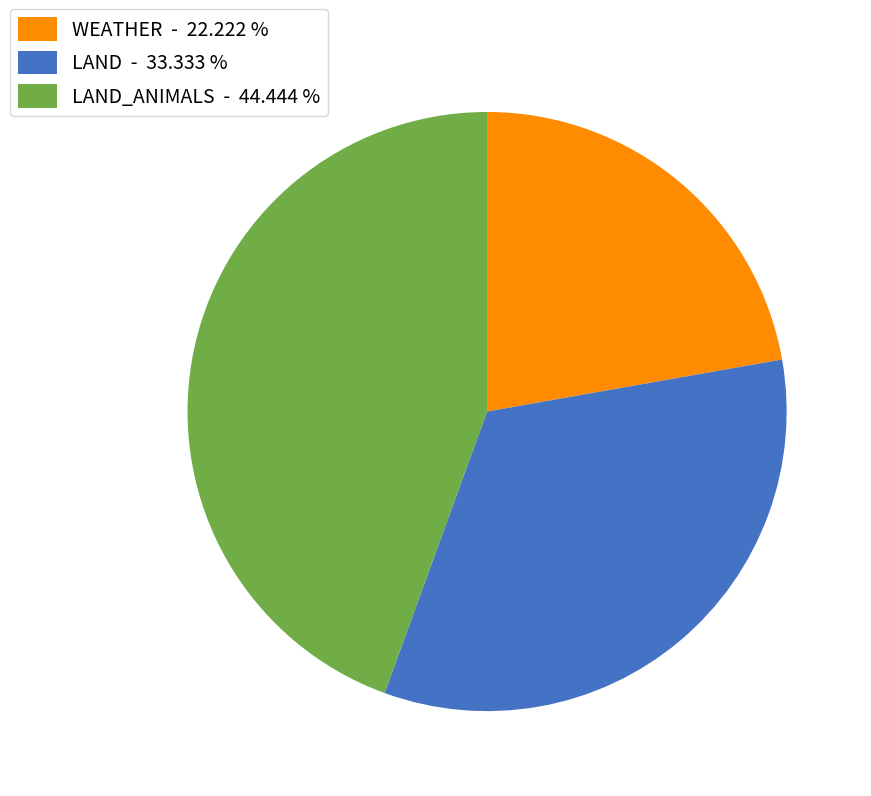

Rank the categories by value from highest to lowest.

LAND_ANIMALS - 44.444 %, LAND - 33.333 %, WEATHER - 22.222 %